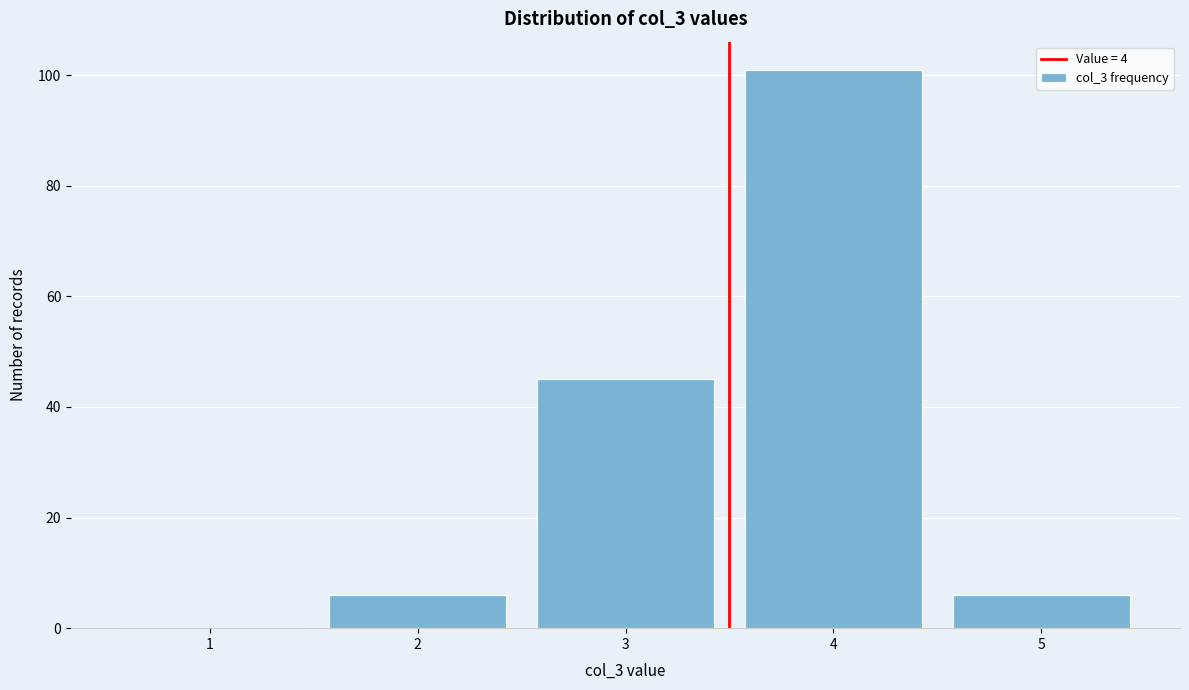

Reading left to right, what are all the values shown in this chart?

1=0	2=6	3=45	4=101	5=6